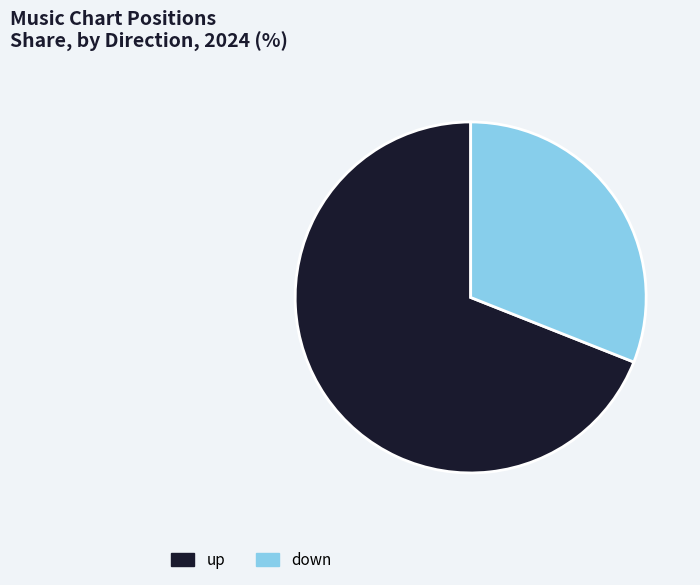

What is the ratio of the value at down to the value at up?

0.4